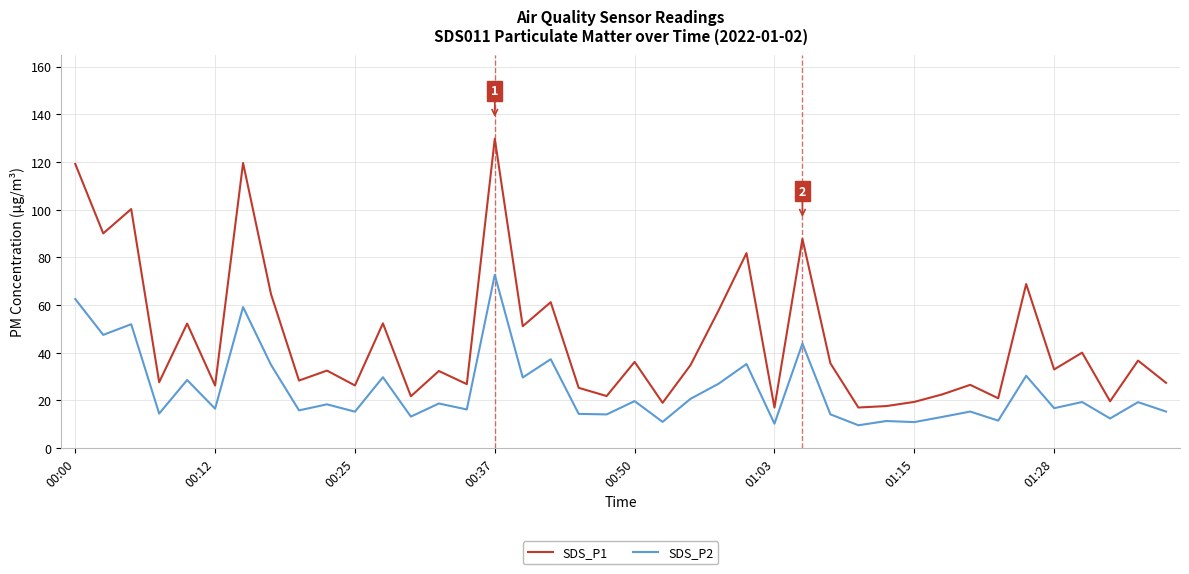

What is the minimum value shown in the chart?

9.6